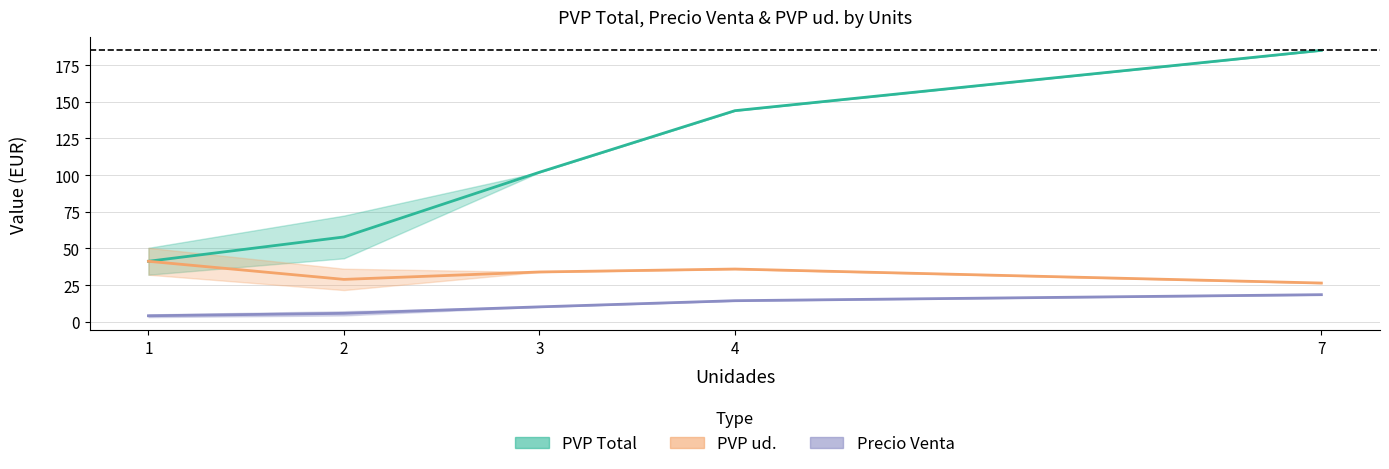

How many series are shown in this chart?

3